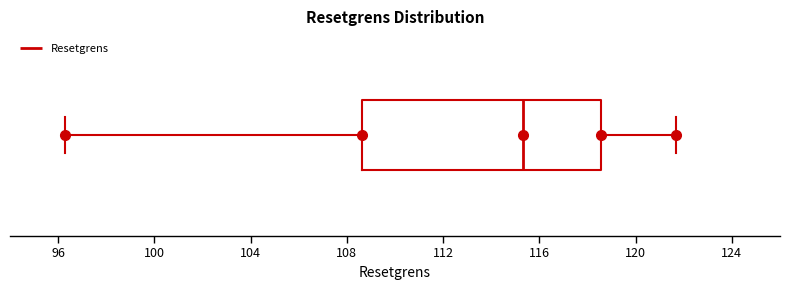

Where does the left whisker of the box end on the x-axis? The values are not printed on the chart, so give them approximately, as read against the axis.

96.5